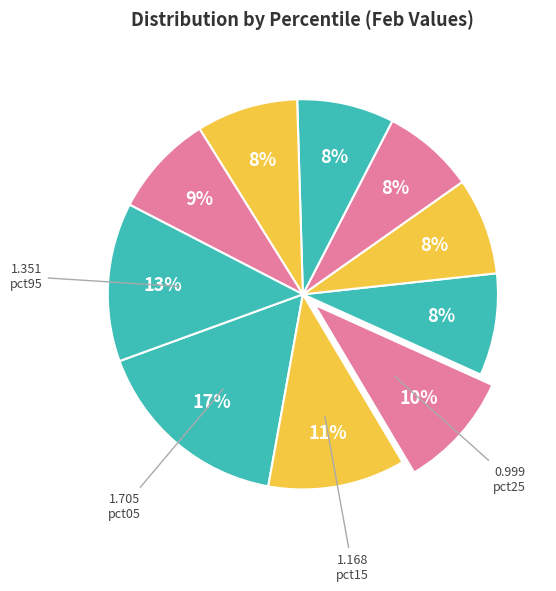

Count the number of slices in the pie.

10